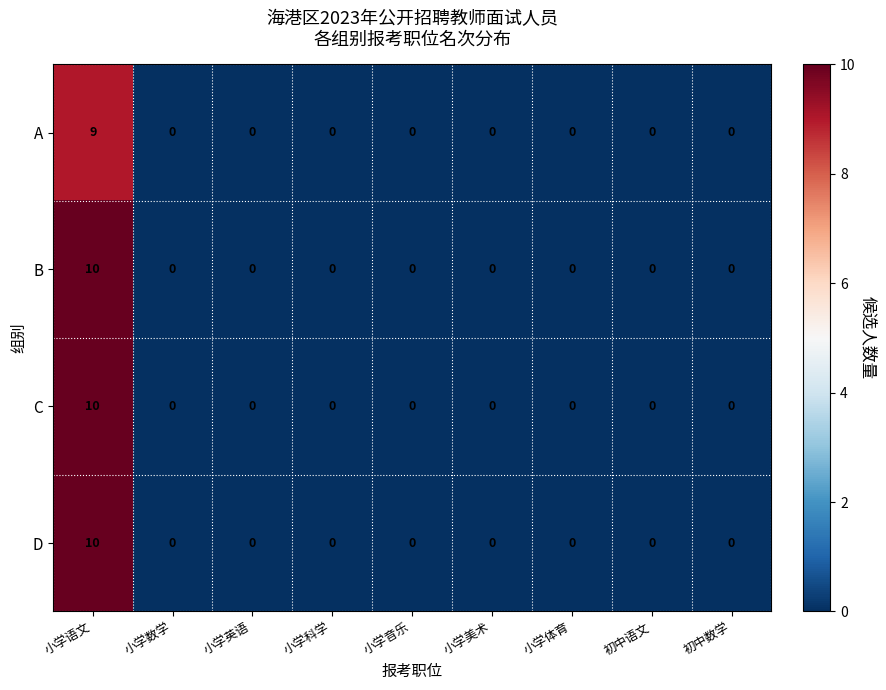

Which category has the highest value in the C series?

小学语文